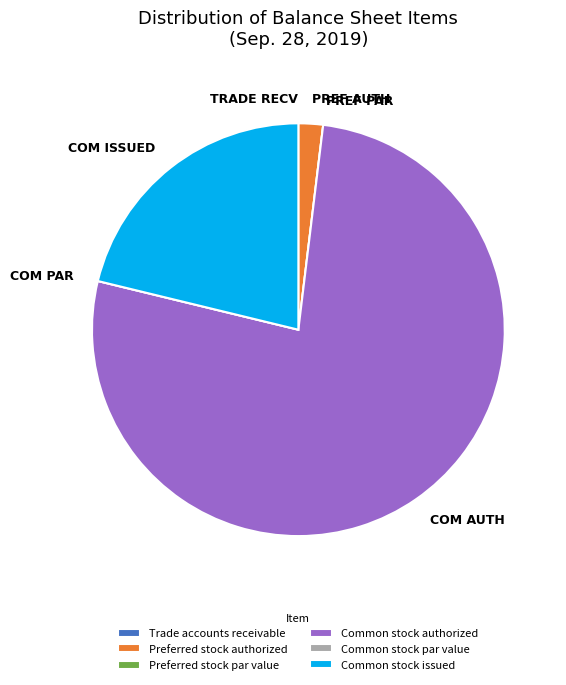

What is the largest slice in the pie chart?

Common stock authorized